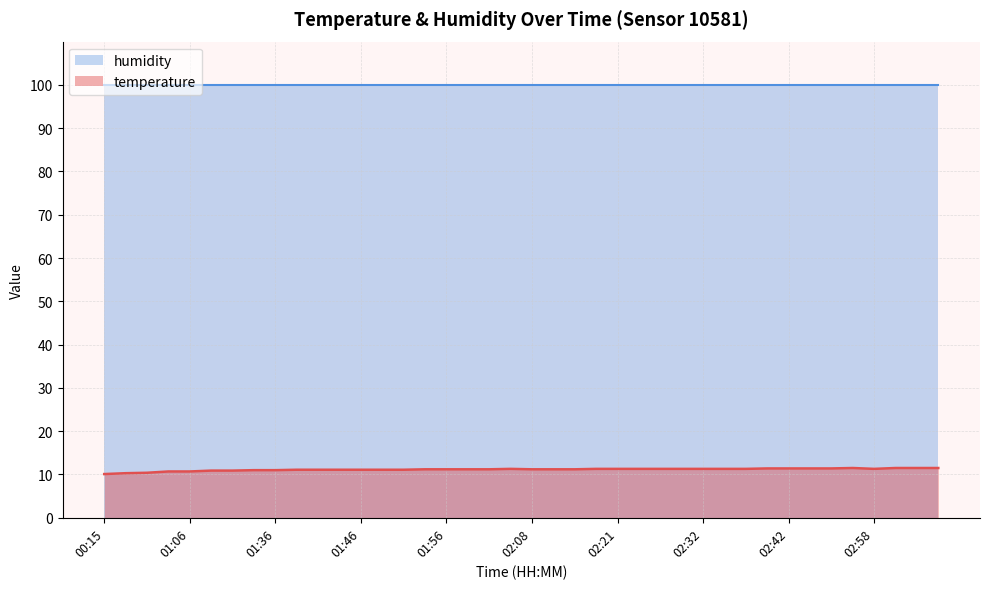

At which label does the data first exceed 11?

01:38